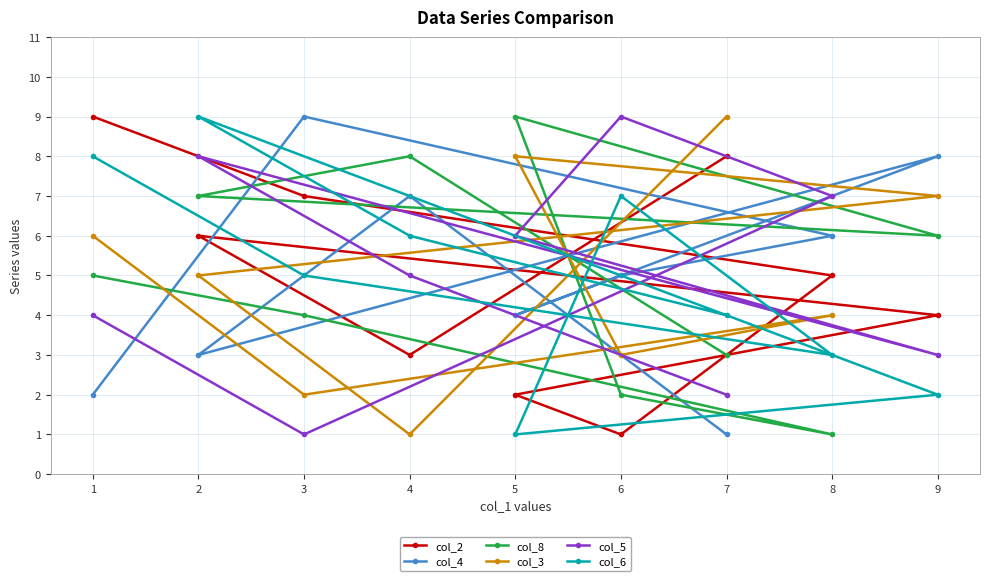

Which series has the widest spread of values?

col_2